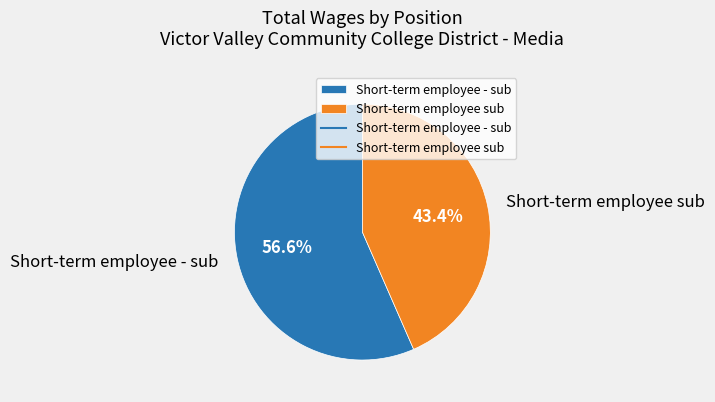

The Short-term employee sub slice represents 53% of the pie. True or false?

False